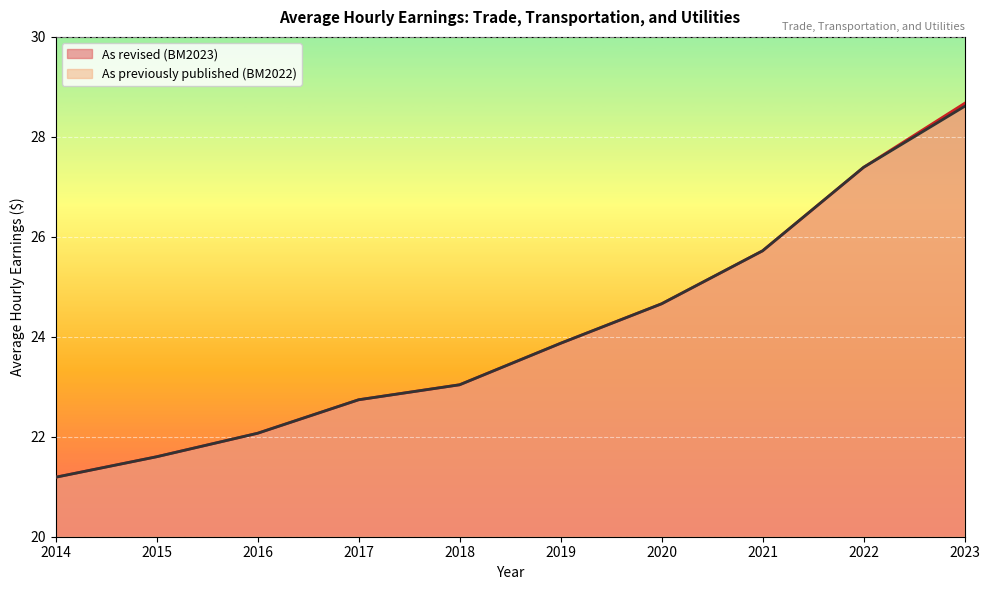

Which has a higher value, 2023 or 2020?

2023